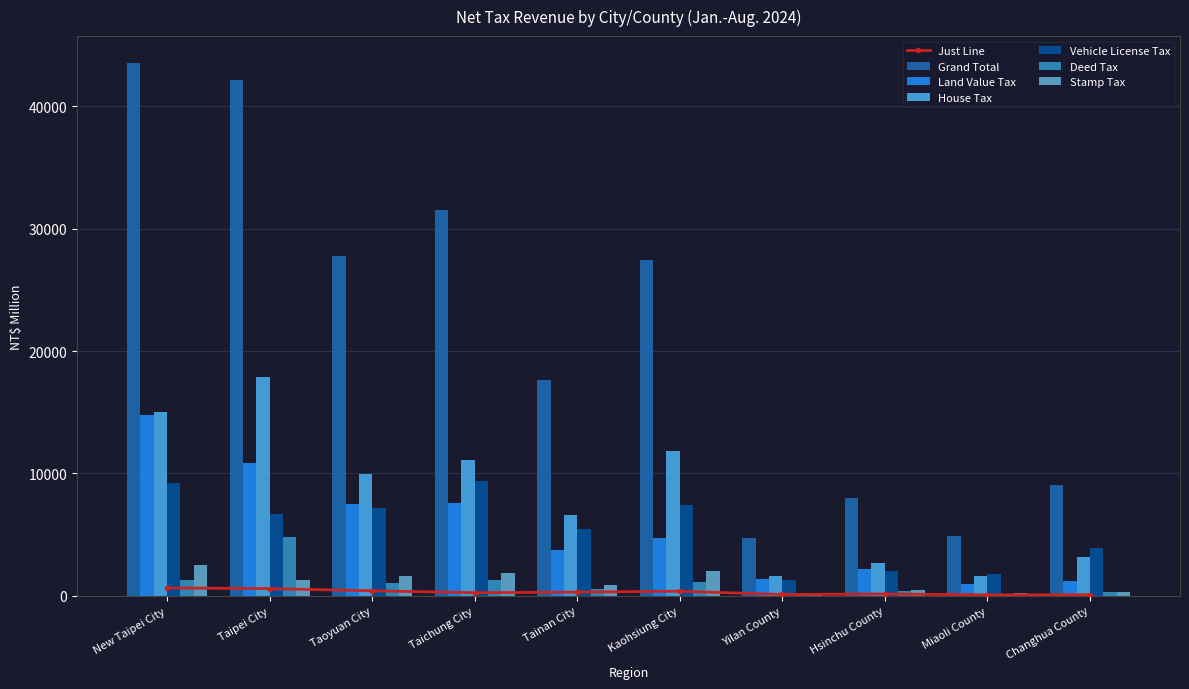

The value of House Tax at Taichung City is 3369. True or false?

False